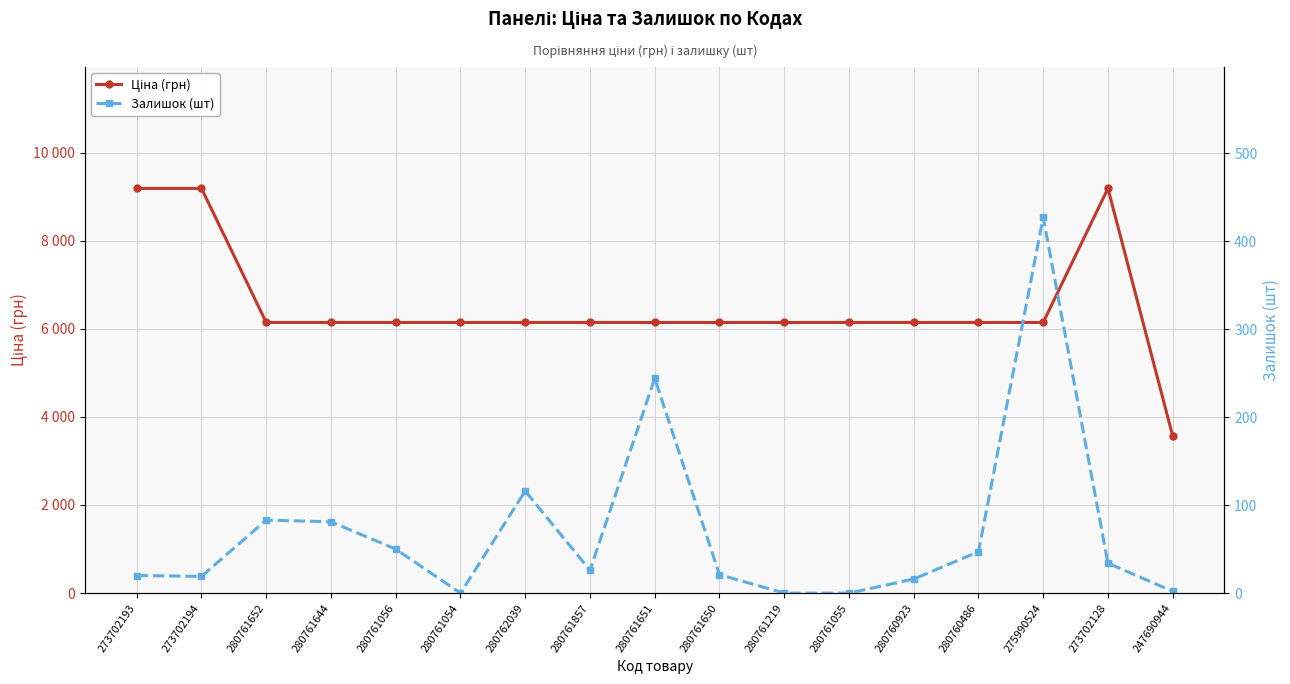

Which series has the largest range (max minus min)?

Ціна (грн)